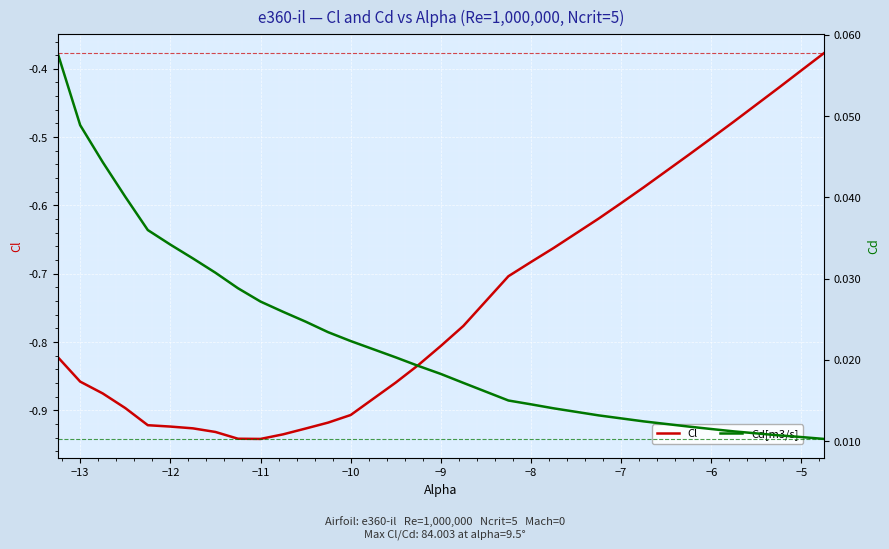

What is the sum of all Cd[m3/s] values?

0.7